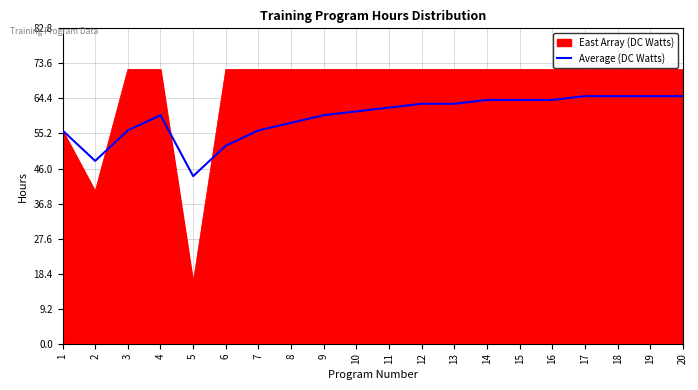

Which series changed the most between 1 and 9?

East Array (DC Watts)